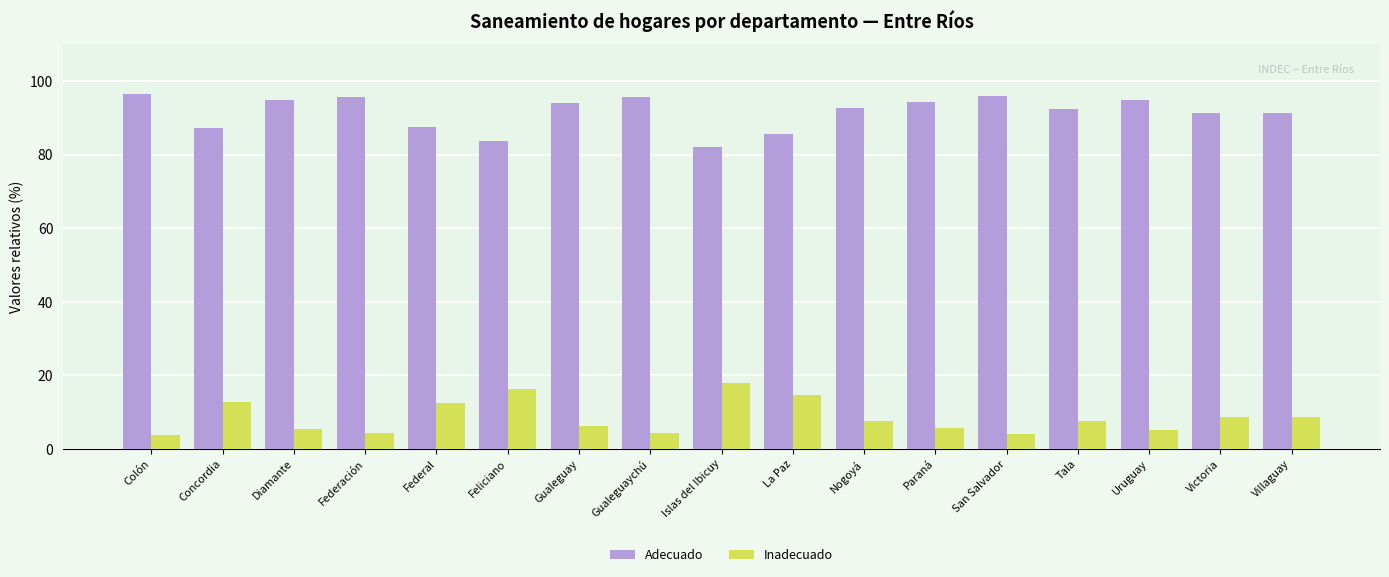

The value of Adecuado at Gualeguay is 23.0. True or false?

False